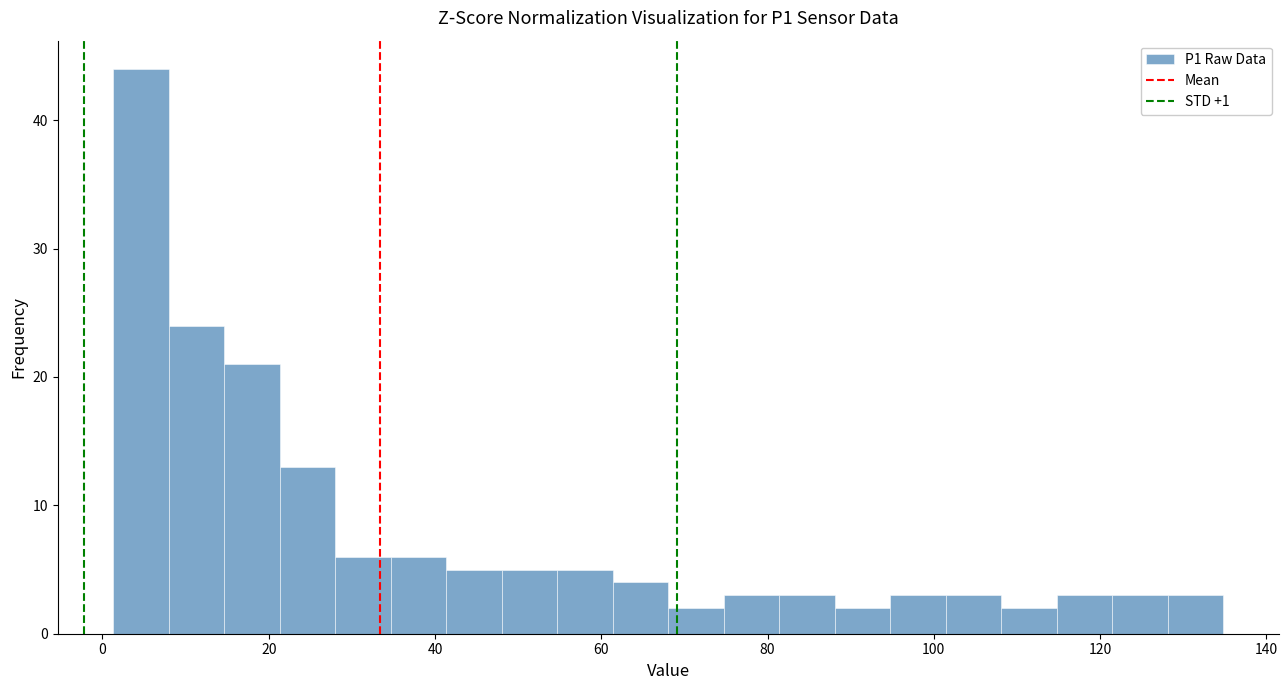

Around what value on the x-axis is the tallest bar? Give the approximate position of its centre, as read against the axis.

4